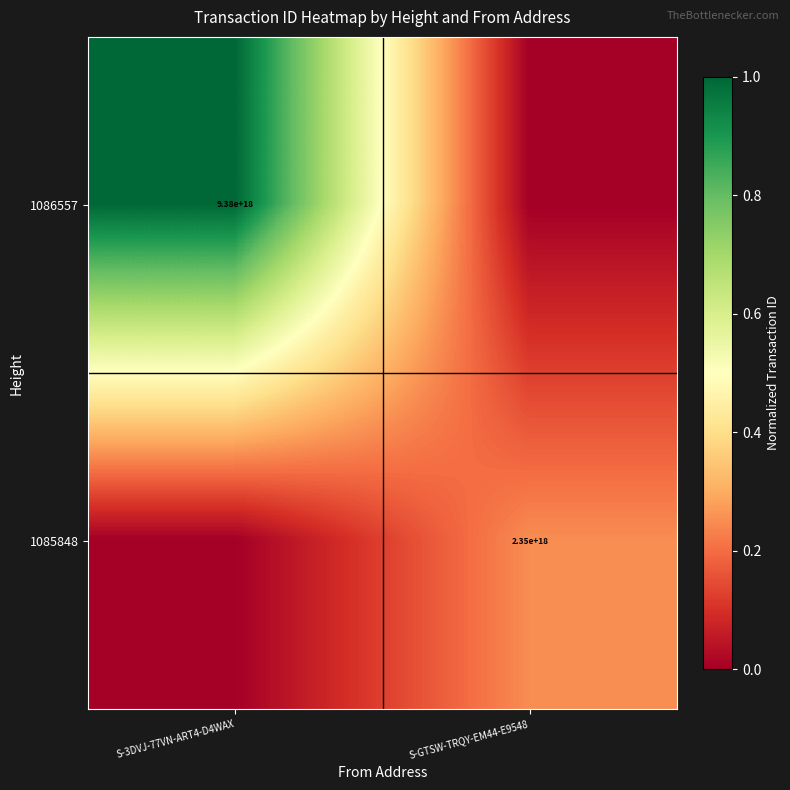

Is the value of 1085848 at S-GTSW-TRQY-EM44-E9548 greater than the value of 1086557 at S-3DVJ-77VN-ART4-D4WAX?

No